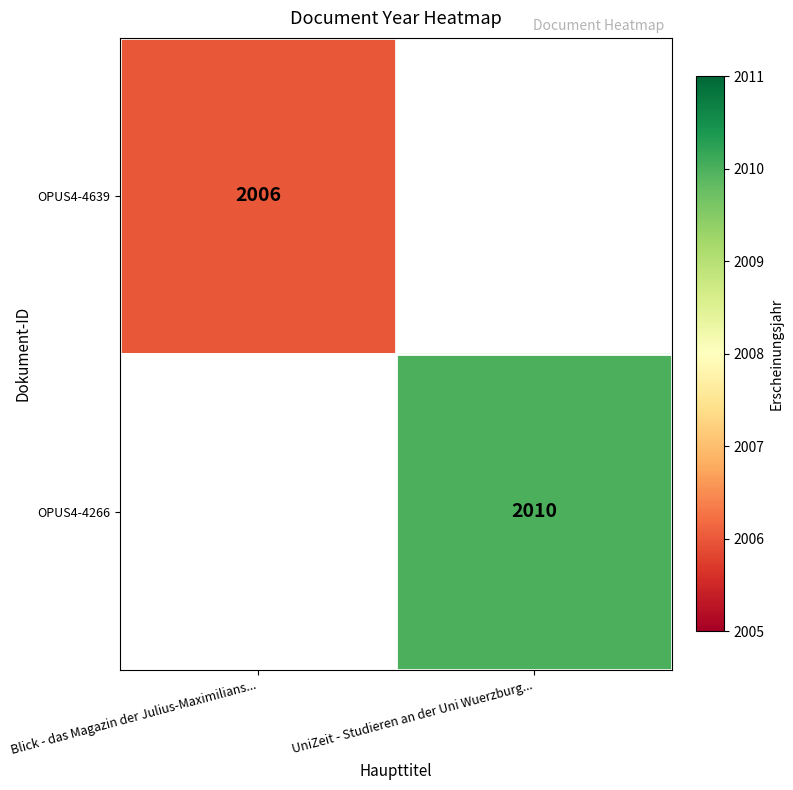

Is the value of OPUS4-4266 at UniZeit - Studieren an der Uni Wuerzburg... greater than the value of OPUS4-4639 at Blick - das Magazin der Julius-Maximilians...?

Yes